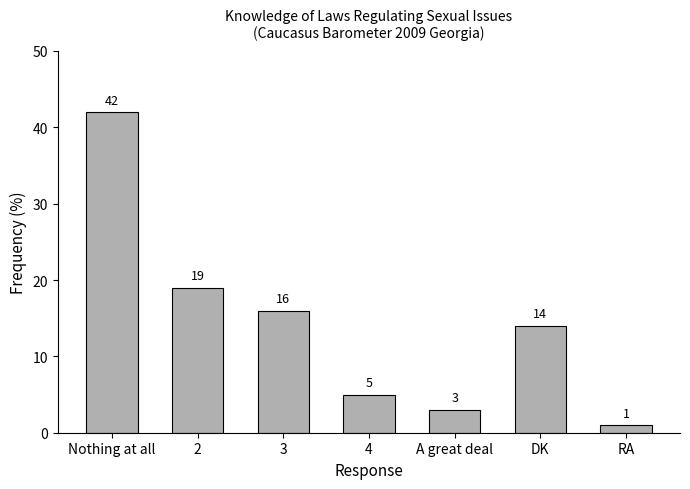

At which category does the chart reach its minimum across all series?

RA